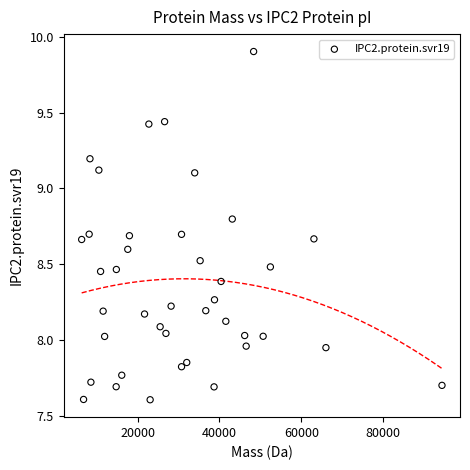

What is the range of Y values (max minus min)?

2.3